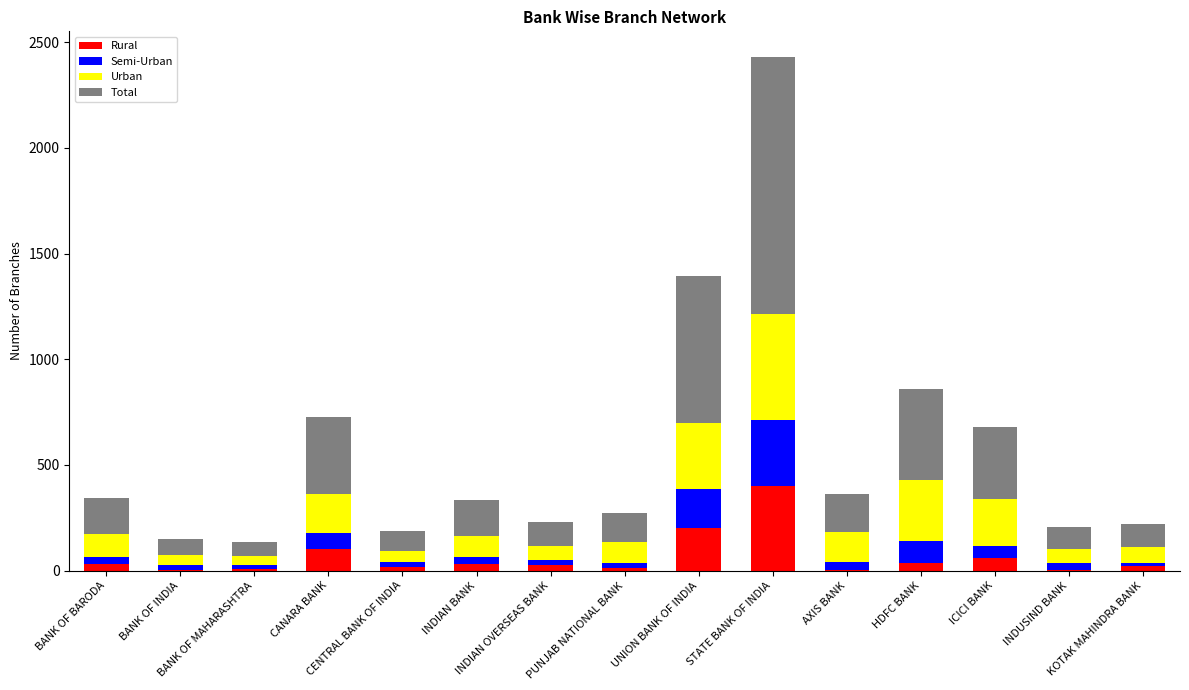

What is the highest value of the Rural series?

401